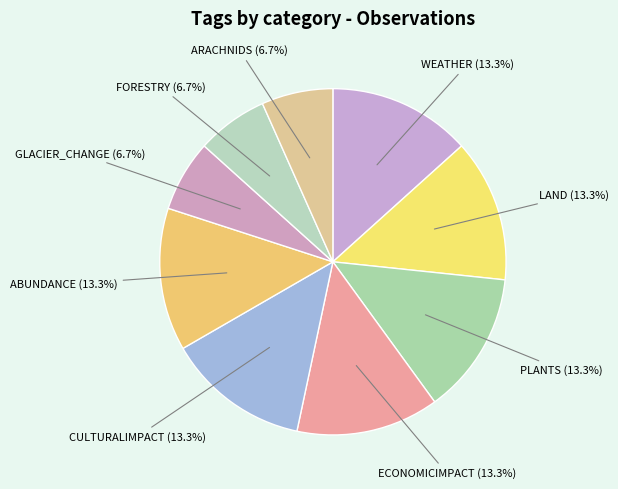

Rank the categories by value from lowest to highest.

GLACIER_CHANGE, FORESTRY, ARACHNIDS, WEATHER, LAND, PLANTS, ECONOMICIMPACT, CULTURALIMPACT, ABUNDANCE